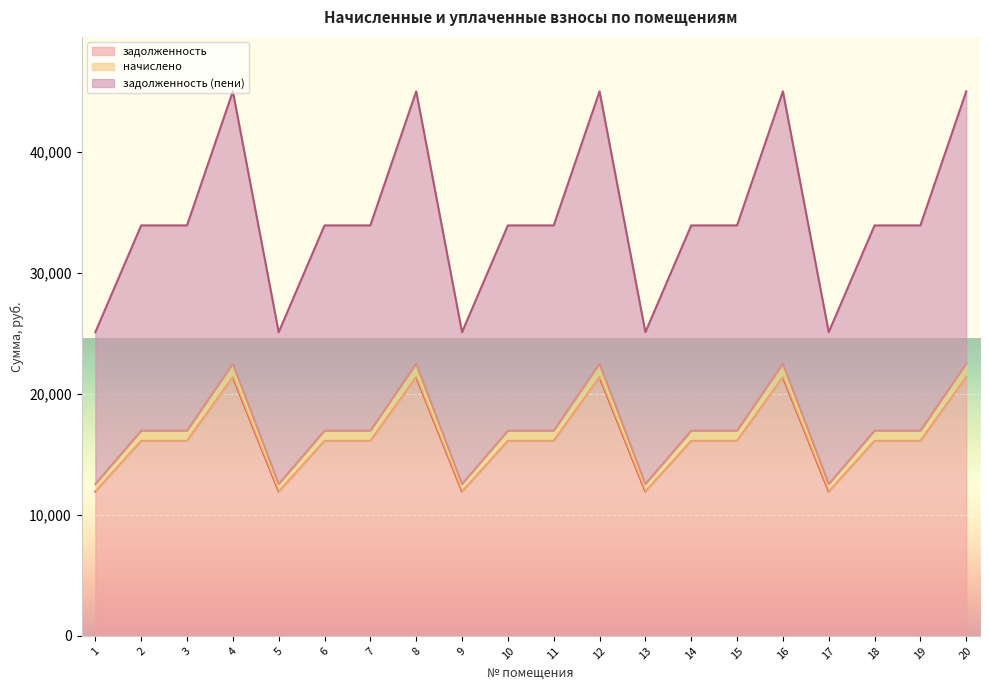

At 3, list the series in order from smallest to largest.

задолженность, начислено, задолженность (пени)